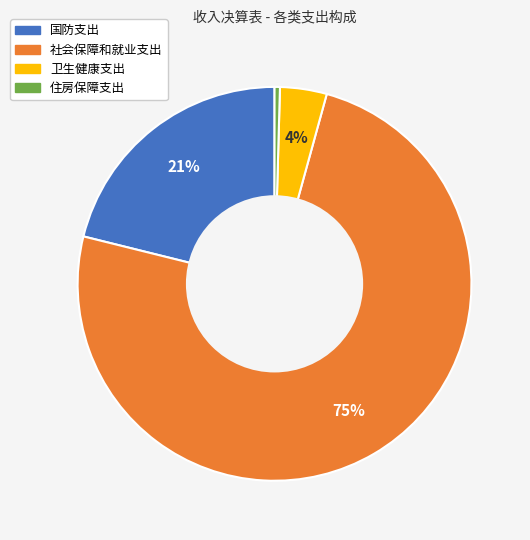

Rank the categories by value from highest to lowest.

社会保障和就业支出, 国防支出, 卫生健康支出, 住房保障支出